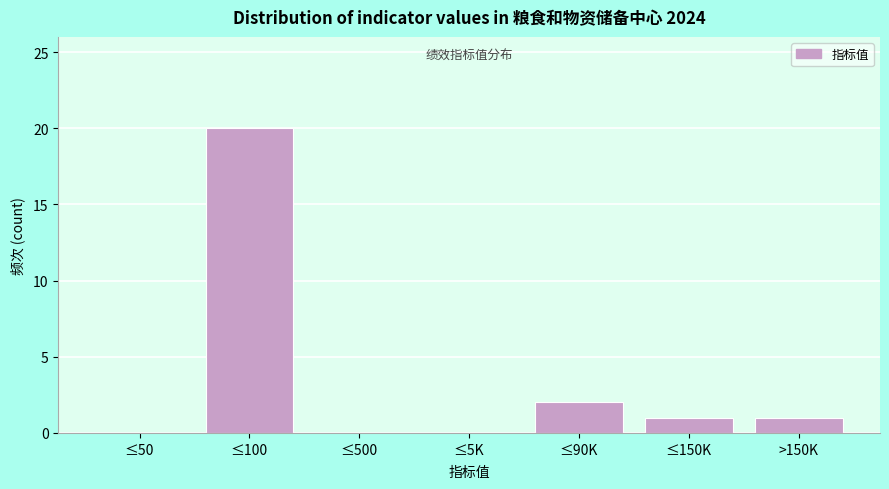

Reading left to right, transcribe all the data shown in this chart.

≤50=0	≤100=20	≤500=0	≤5K=0	≤90K=2	≤150K=1	>150K=1